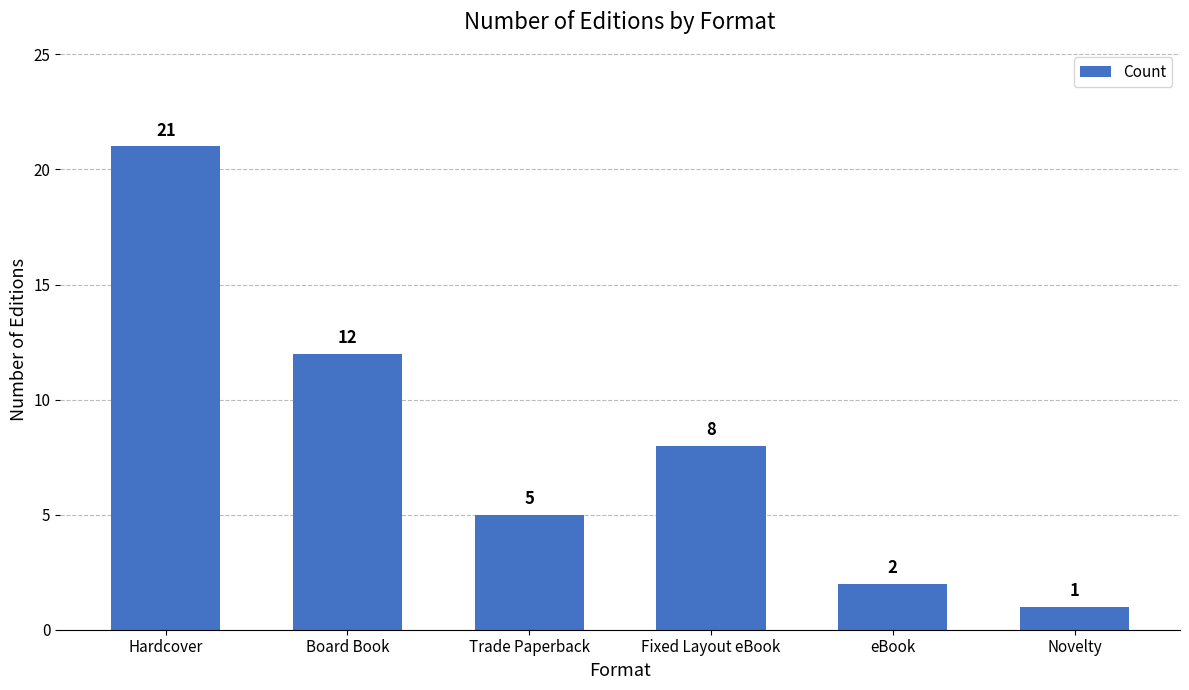

What value does the data have at Hardcover, to the nearest 10?

20